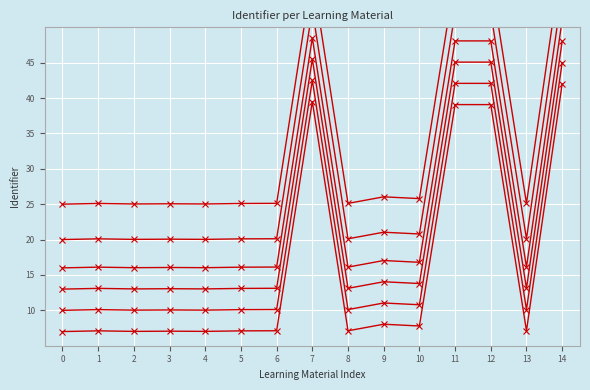

What is the sum of all Identifier+3 values?

329.1